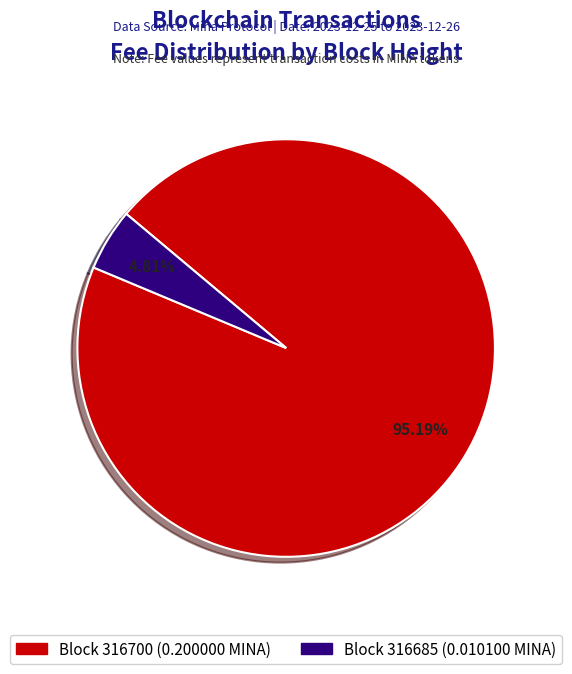

Do Block 316685 (0.010100 MINA) and Block 316700 (0.200000 MINA) together represent more than half of the pie?

Yes